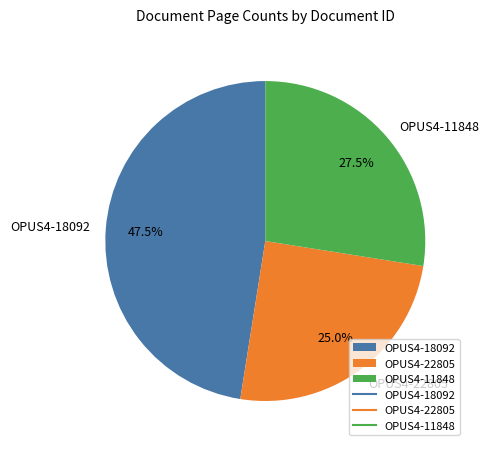

How many segments does this pie chart have?

3